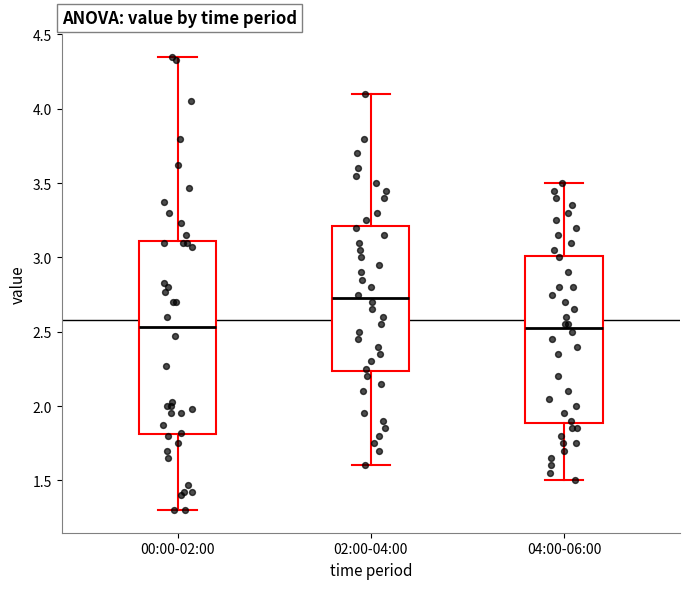

Reading left to right, read every box against the y-axis: the position of its median line, the range the box covers, and the ends of its whiskers. The values are not printed on the chart, so give them approximately, as read against the axis.

00:00-02:00: median 2.55, box 1.80 to 3.10, whiskers 1.30 to 4.35
02:00-04:00: median 2.75, box 2.25 to 3.20, whiskers 1.60 to 4.10
04:00-06:00: median 2.55, box 1.90 to 3.00, whiskers 1.50 to 3.50